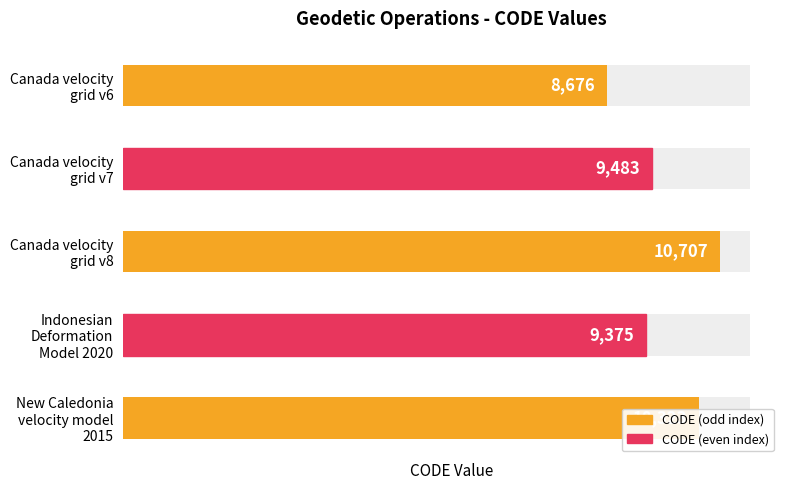

Reading left to right, list all the values displayed in this chart.

8676	9483	10707	9375	10323